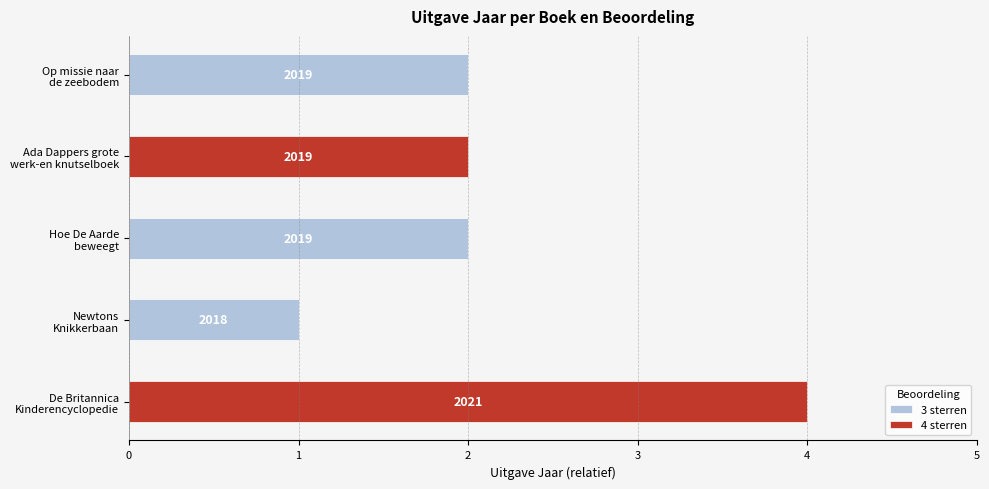

What are all the series names shown in the legend?

3 sterren, 4 sterren